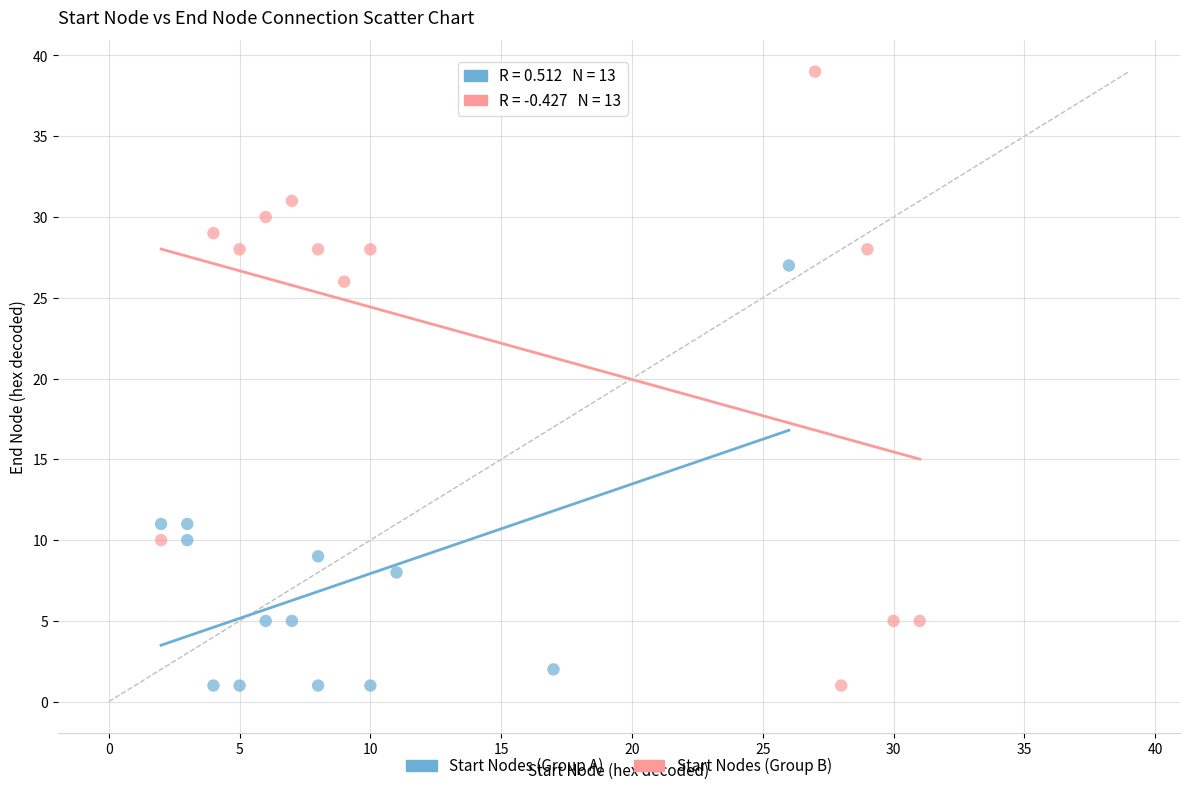

Which series has the largest Y range (max minus min)?

Start Nodes (Group B)